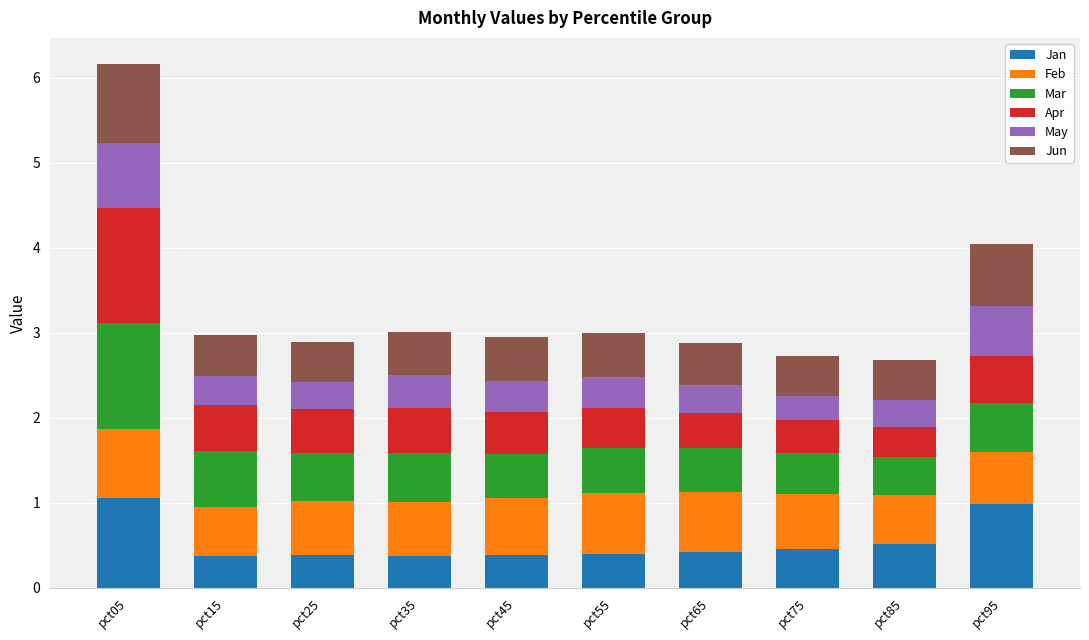

At which category is the sum across all series the highest?

pct05